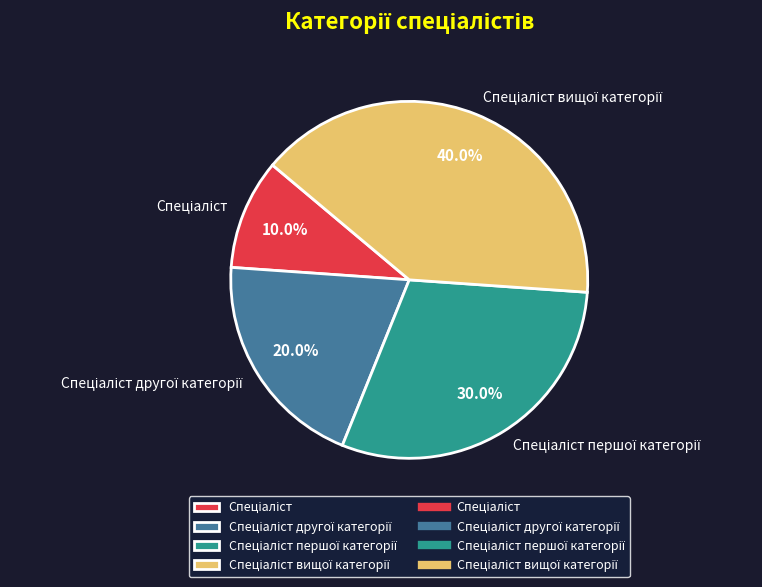

Is there any slice that represents more than half of the pie?

No